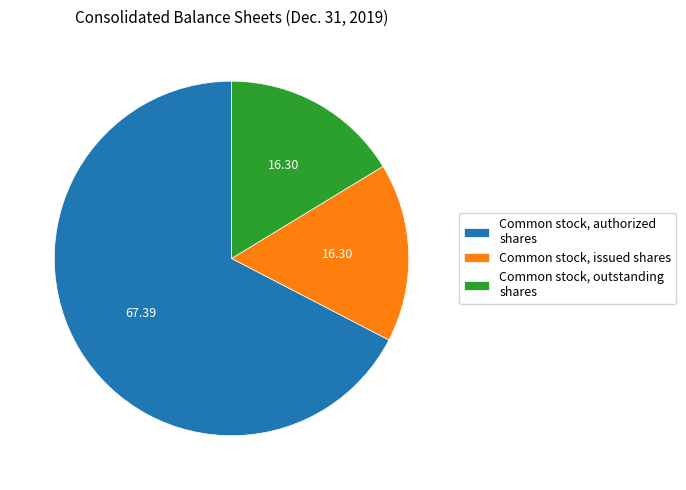

Is the sum of Common stock, outstanding shares and Common stock, issued shares greater than half?

No